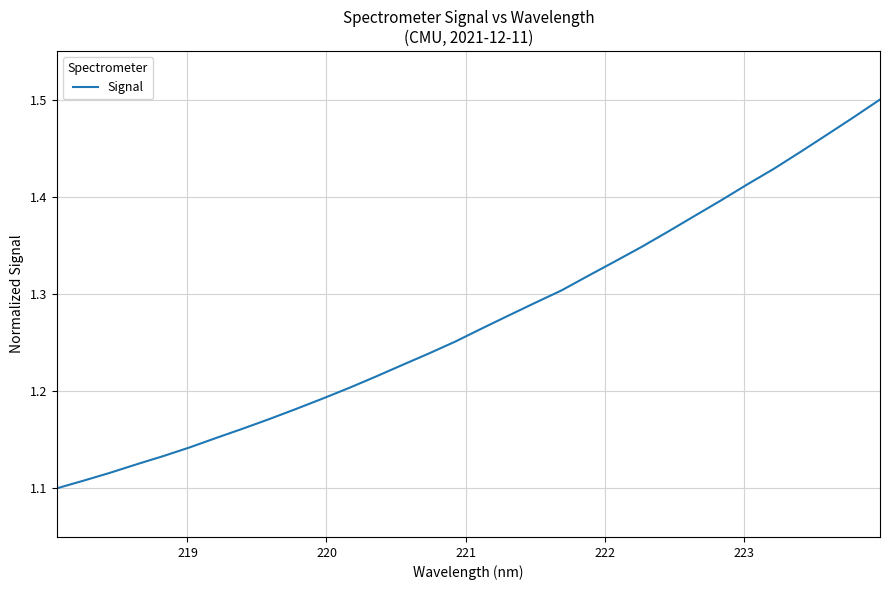

What is the difference between the maximum and minimum values?

0.4